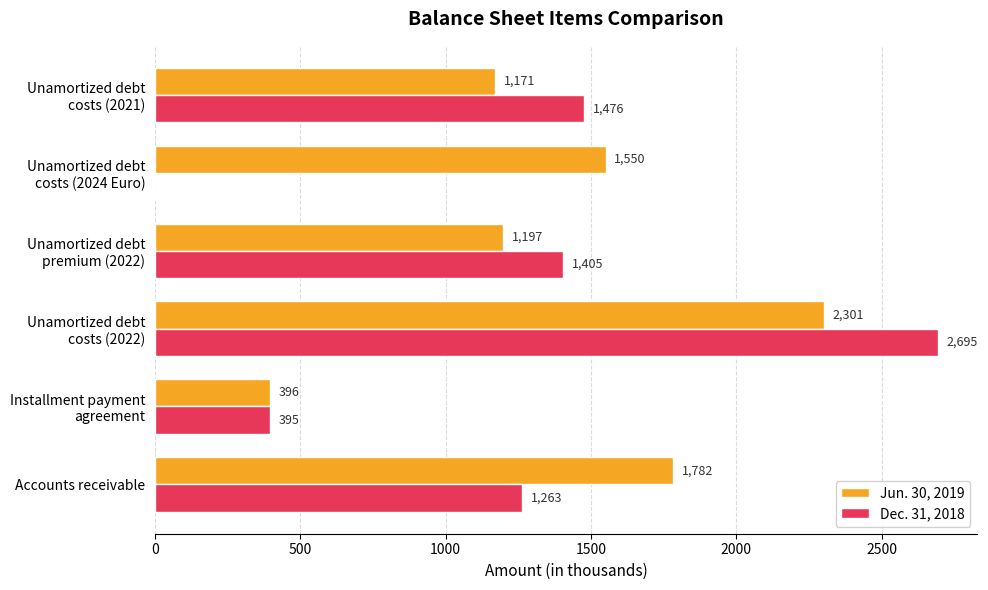

At which category is the sum across all series the highest?

Unamortized debt
costs (2022)